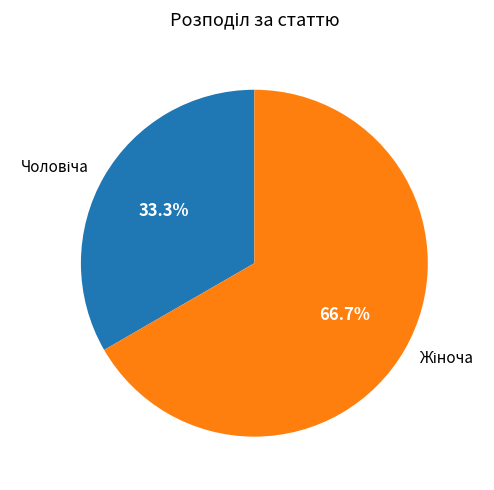

Is there a majority slice in this chart?

Yes